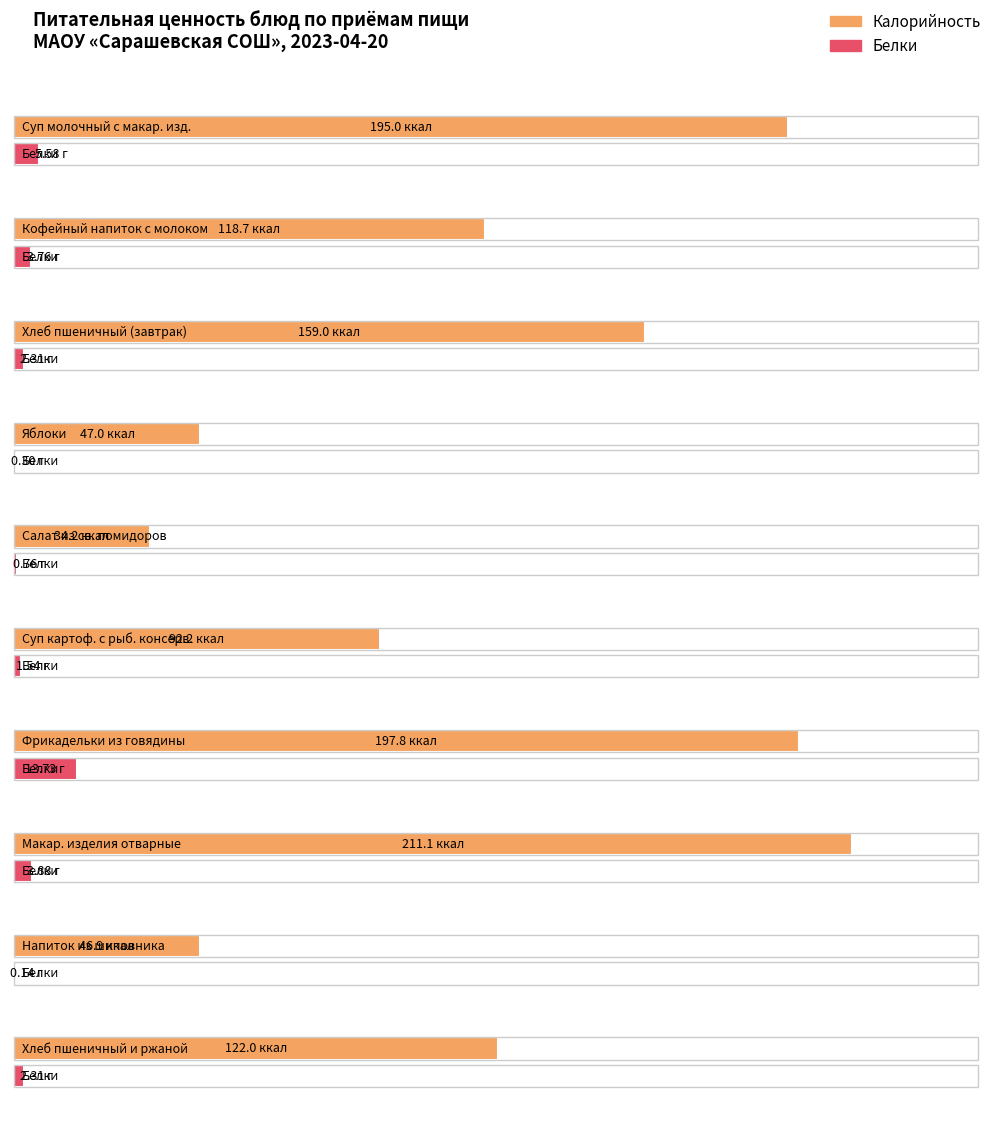

Which label corresponds to the smallest value in the chart?

напиток из шиповника